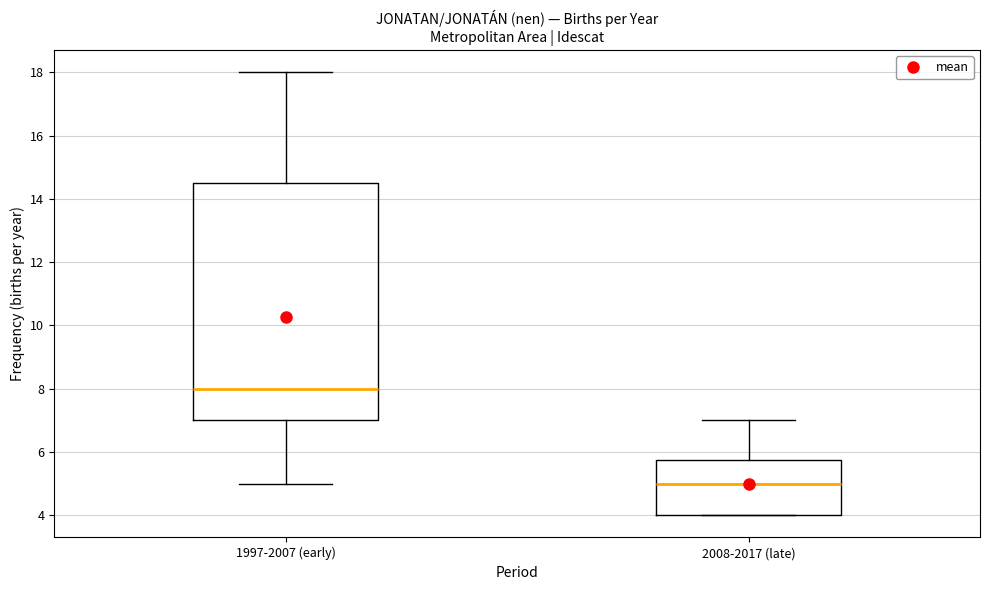

Reading left to right, transcribe this box plot: for each box, give where its median line is, the range the box spans, and where its two whiskers end, as read against the y-axis. The values are not printed on the chart, so give them approximately, as read against the axis.

1997-2007 (early): median 8.0, box 7.0 to 14.6, whiskers 5.0 to 18.0
2008-2017 (late): median 5.0, box 4.0 to 5.8, whiskers 4.0 to 7.0